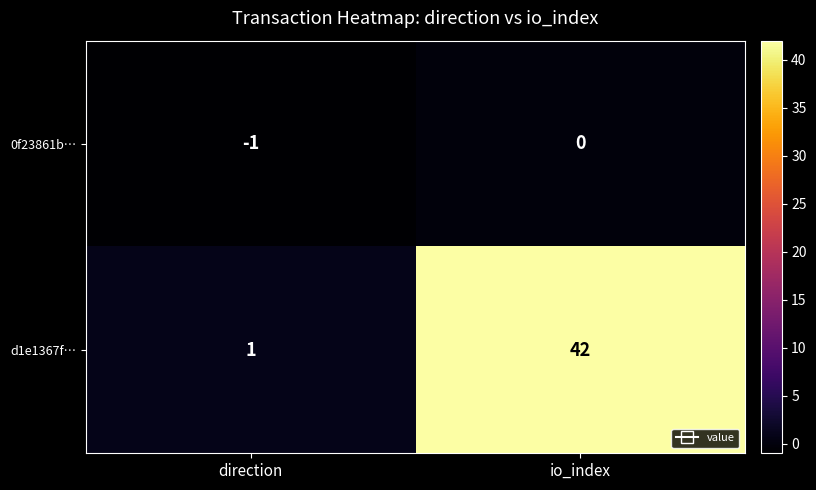

What is the sum of all d1e1367f… values?

43